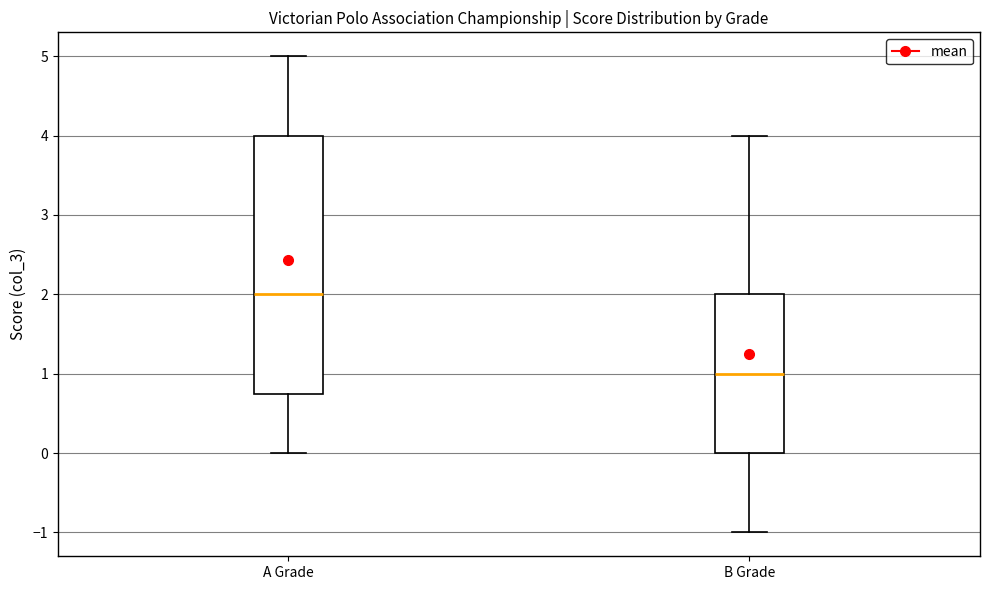

Which box's median line is the lowest?

B Grade